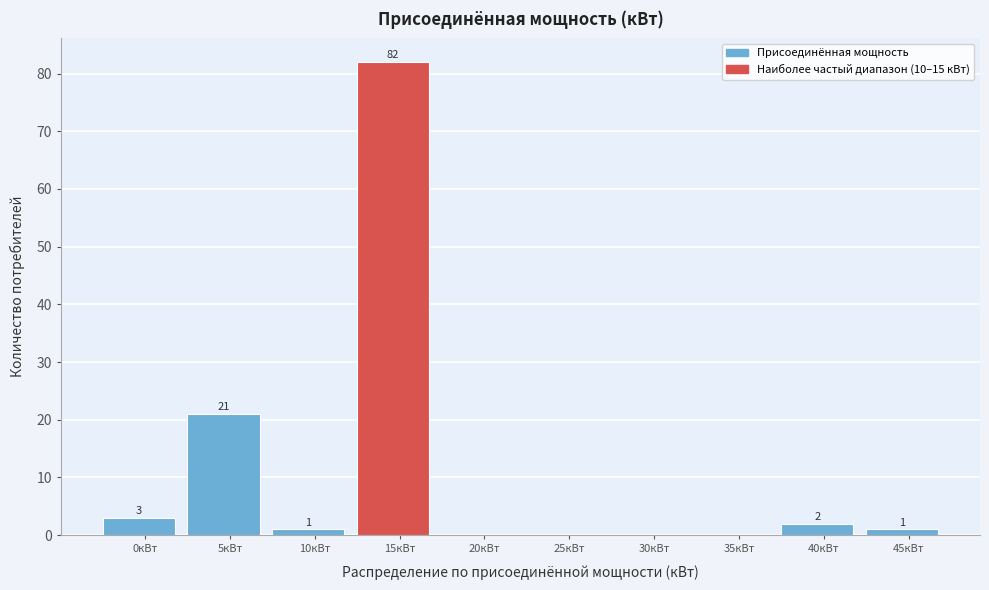

Reading left to right, list all the values displayed in this chart.

0кВт=3	5кВт=21	10кВт=1	15кВт=82	20кВт=0	25кВт=0	30кВт=0	35кВт=0	40кВт=2	45кВт=1